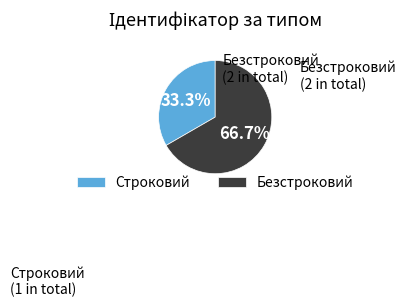

How many segments does this pie chart have?

2